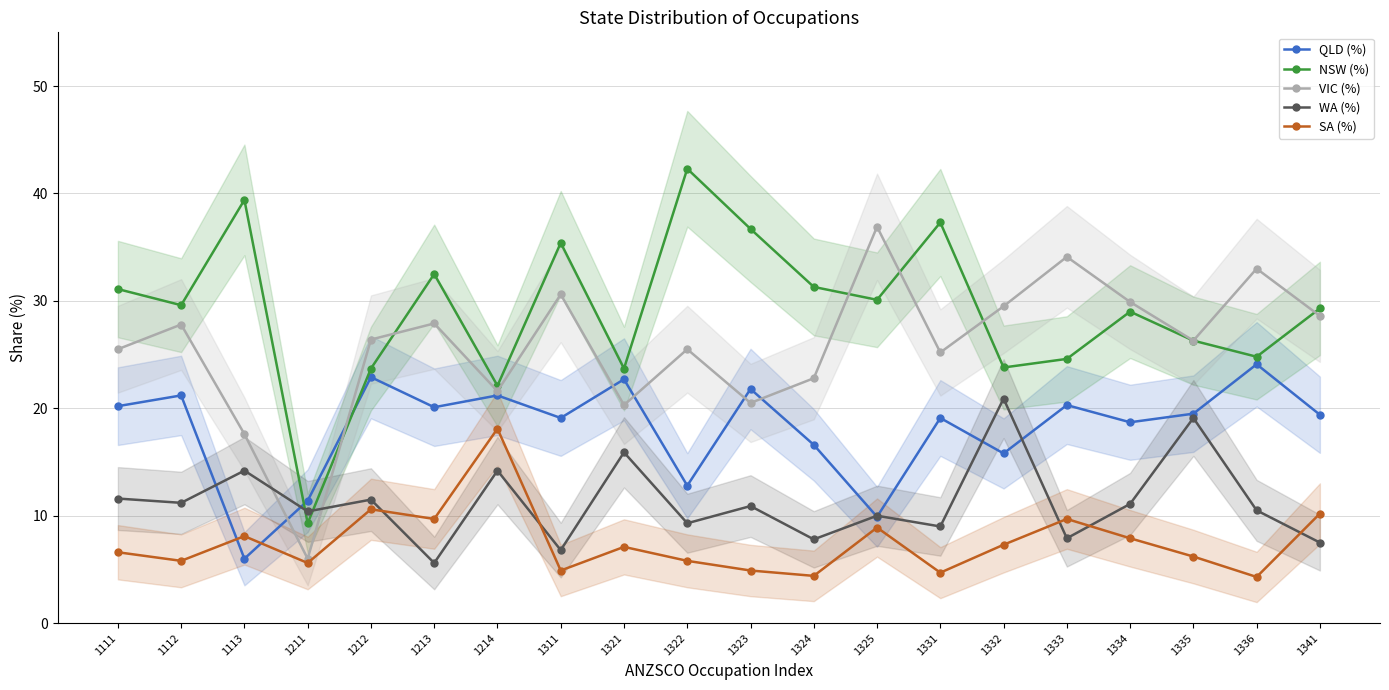

Which series has the largest total across all categories?

NSW (%)